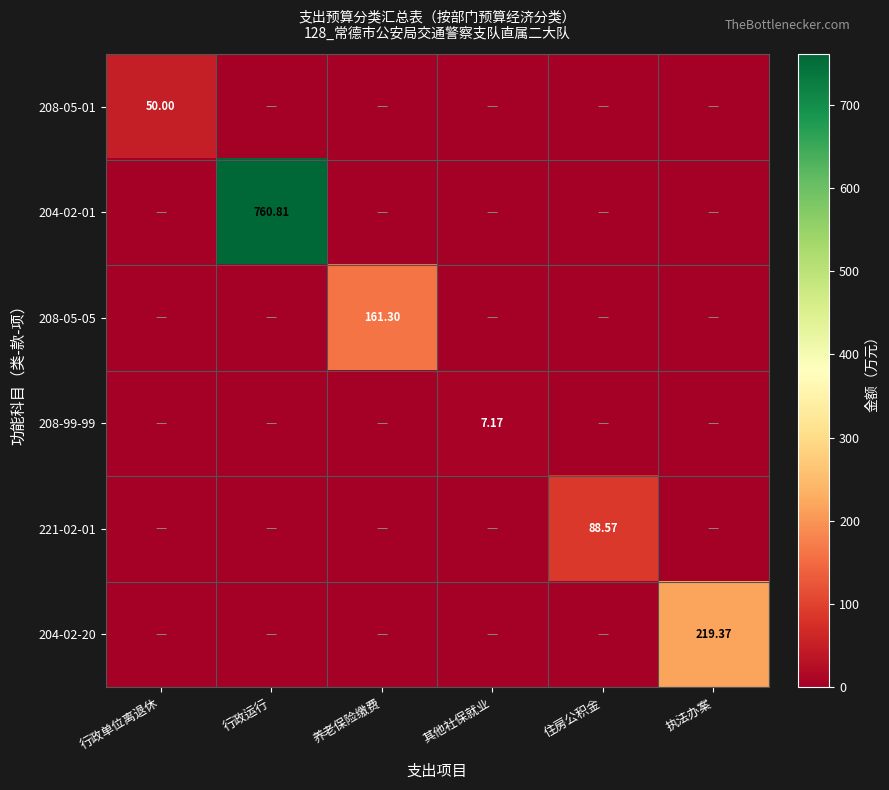

What is the total value across all series at 行政运行?

760.8